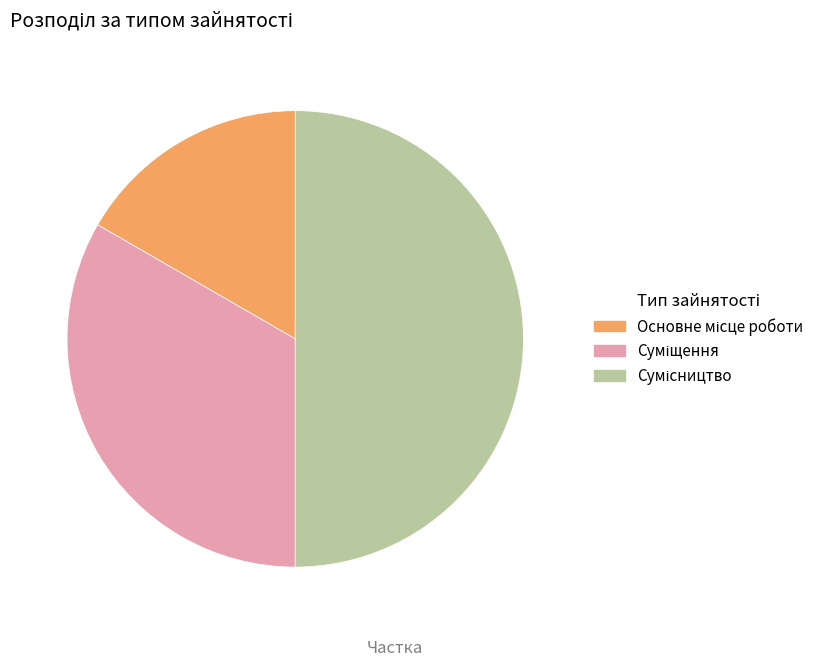

Between Сумісництво and Суміщення, which is larger?

Сумісництво